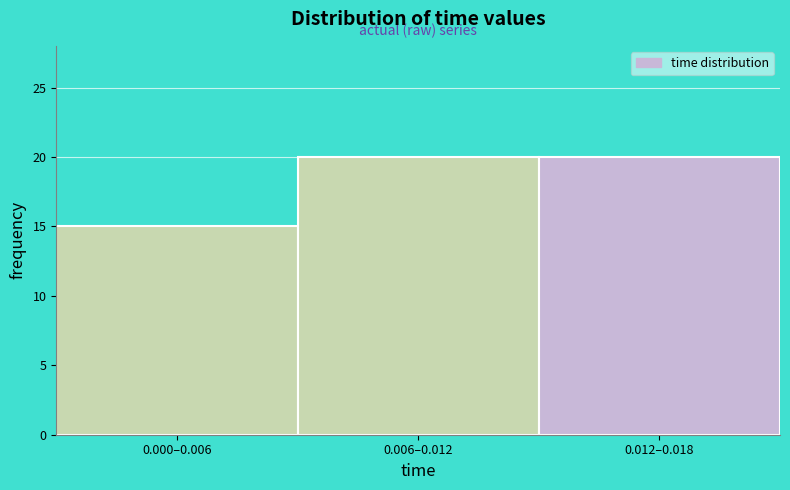

Reading right to left, list all the values displayed in this chart.

20	20	15